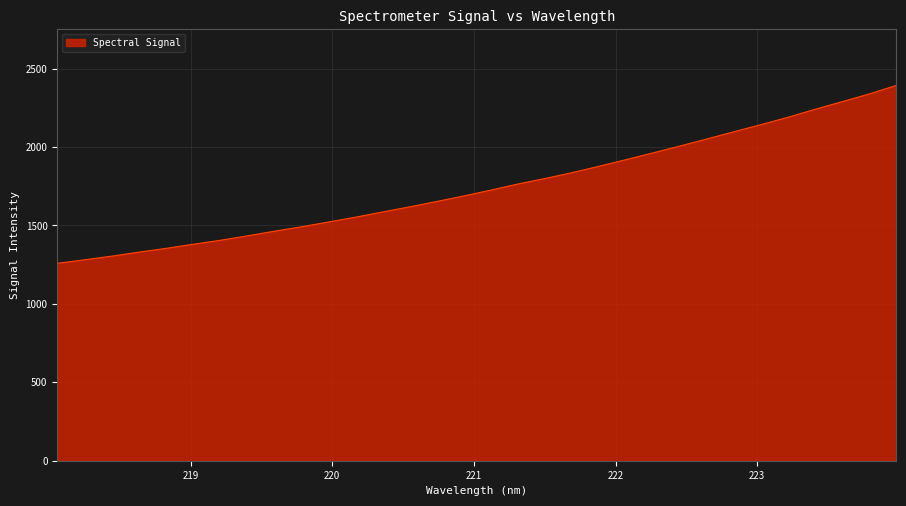

What is the greatest value displayed?

2391.8